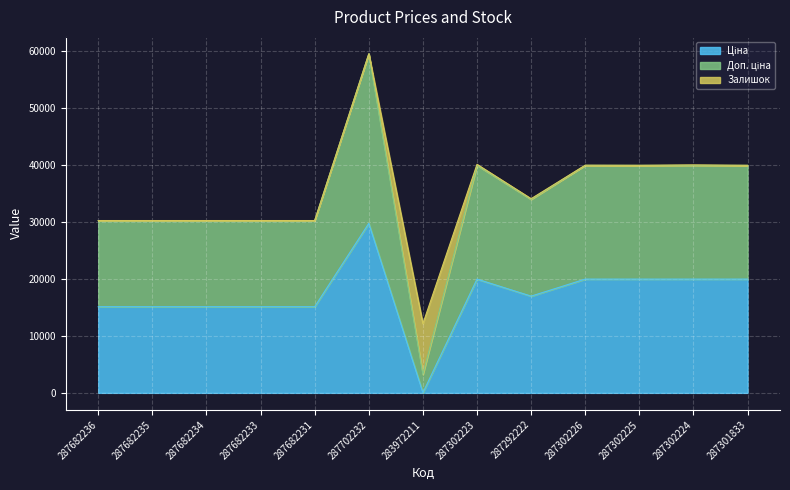

Rank the categories by Доп. ціна value from lowest to highest.

283972211, 287682236, 287682235, 287682234, 287682233, 287682231, 287292222, 287302223, 287302226, 287302225, 287302224, 287301833, 287702232